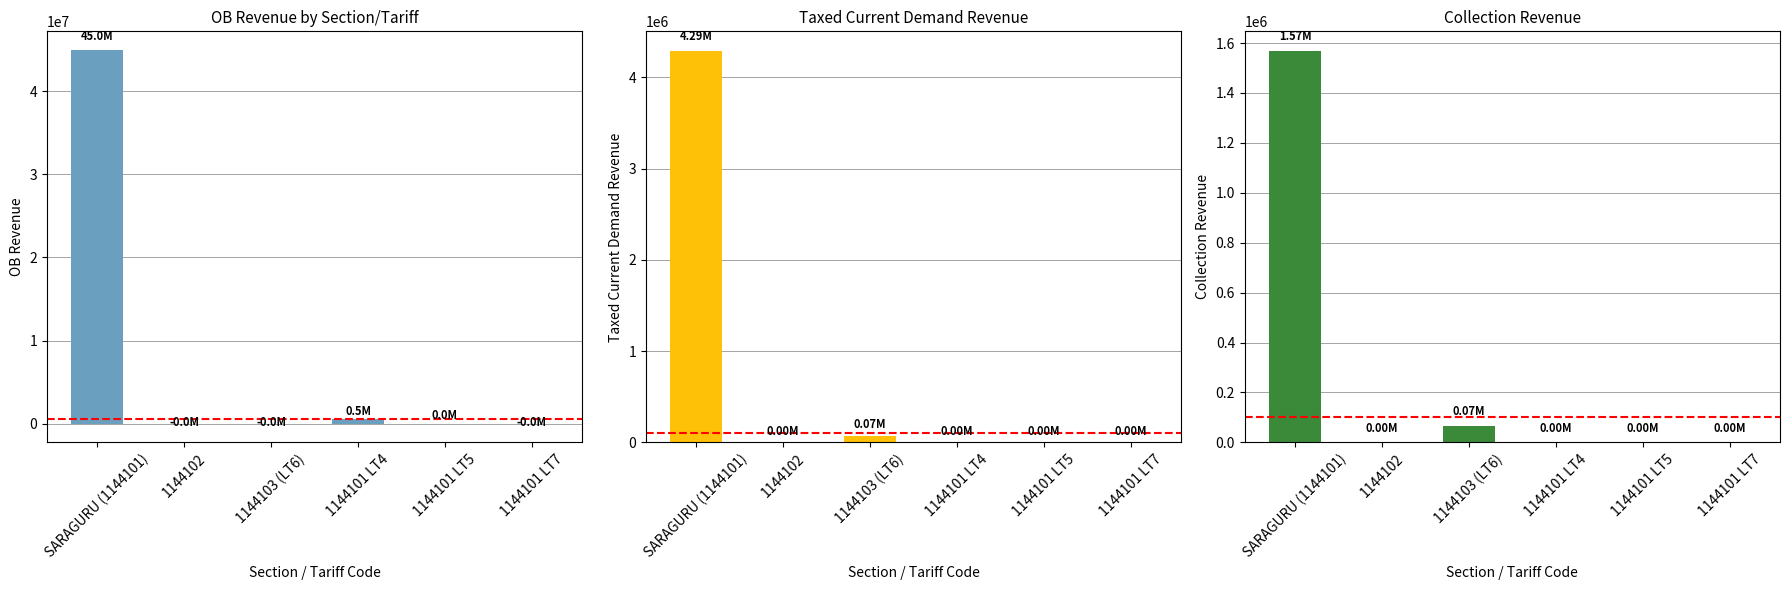

Reading right to left, what are all the values shown in this chart?

OB Revenue: 1144101 LT7=-15.0	1144101 LT5=695.0	1144101 LT4=499766.7	1144103 (LT6)=-2716.6	1144102=-8891.0	SARAGURU (1144101)=44960913.4
Taxed Current Demand Revenue: 1144101 LT7=0.0	1144101 LT5=0.0	1144101 LT4=0.0	1144103 (LT6)=69660.6	1144102=0.0	SARAGURU (1144101)=4289596.5
Collection Revenue: 1144101 LT7=0.0	1144101 LT5=0.0	1144101 LT4=0.0	1144103 (LT6)=67113.4	1144102=0.0	SARAGURU (1144101)=1568557.4